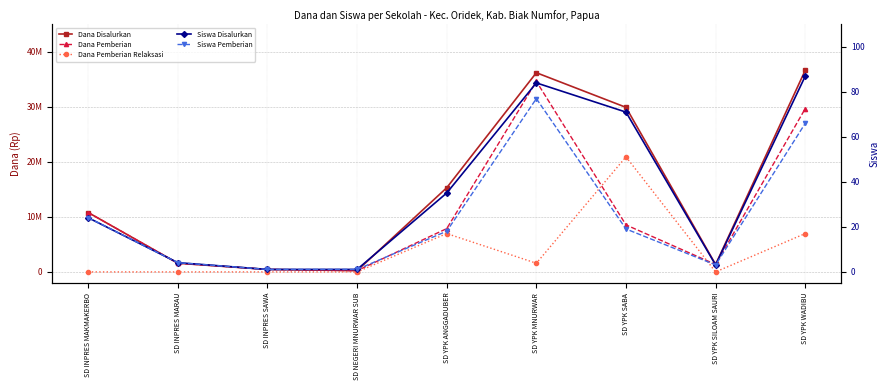

Count the number of categories in the chart.

9